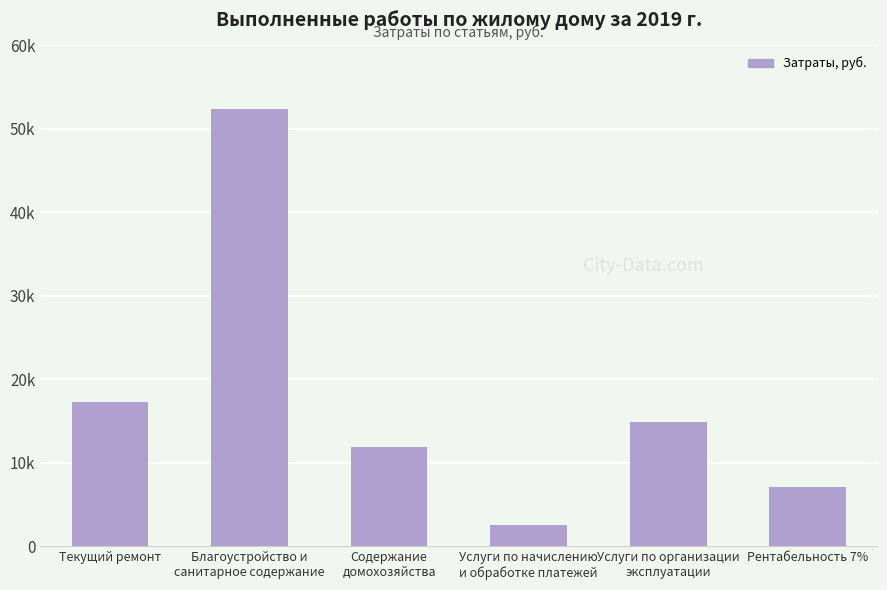

Does the chart contain any negative values?

No